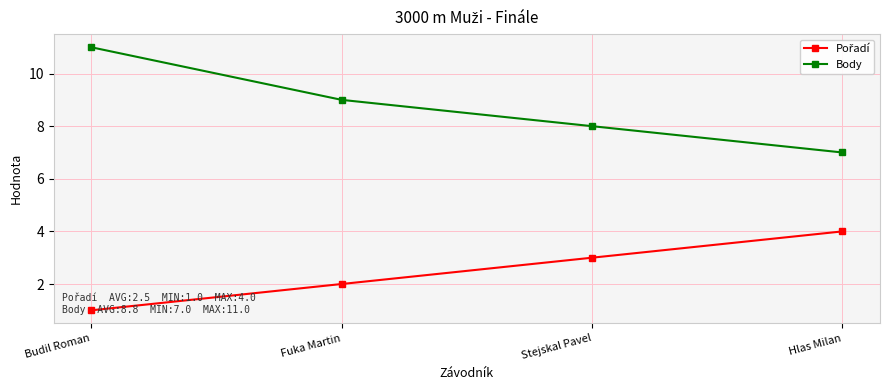

Which category has the highest value in the Body series?

Budil Roman